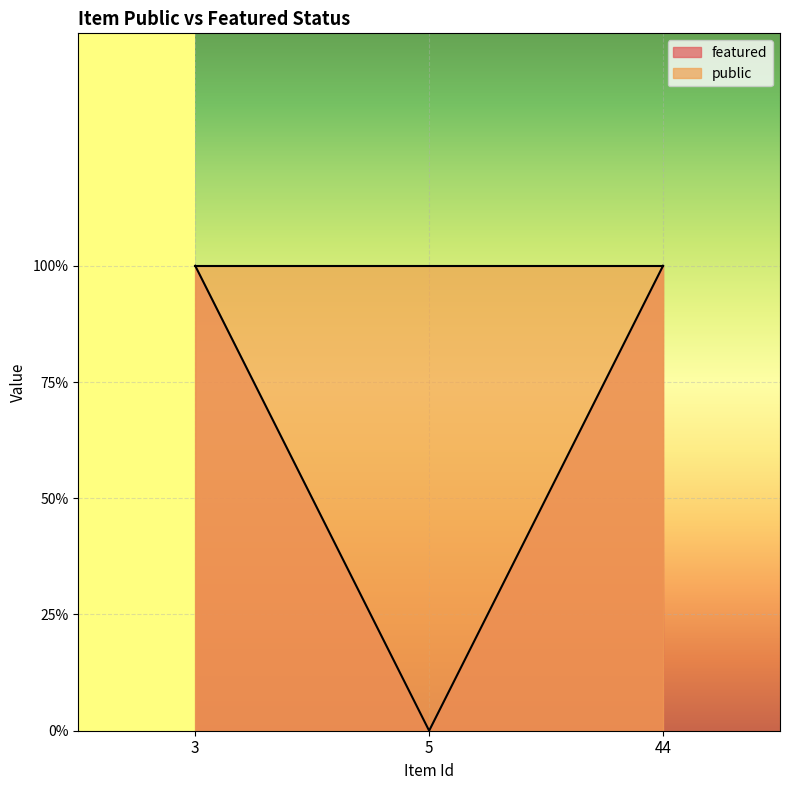

Reading left to right, extract all data points from this chart.

3=1	5=0	44=1